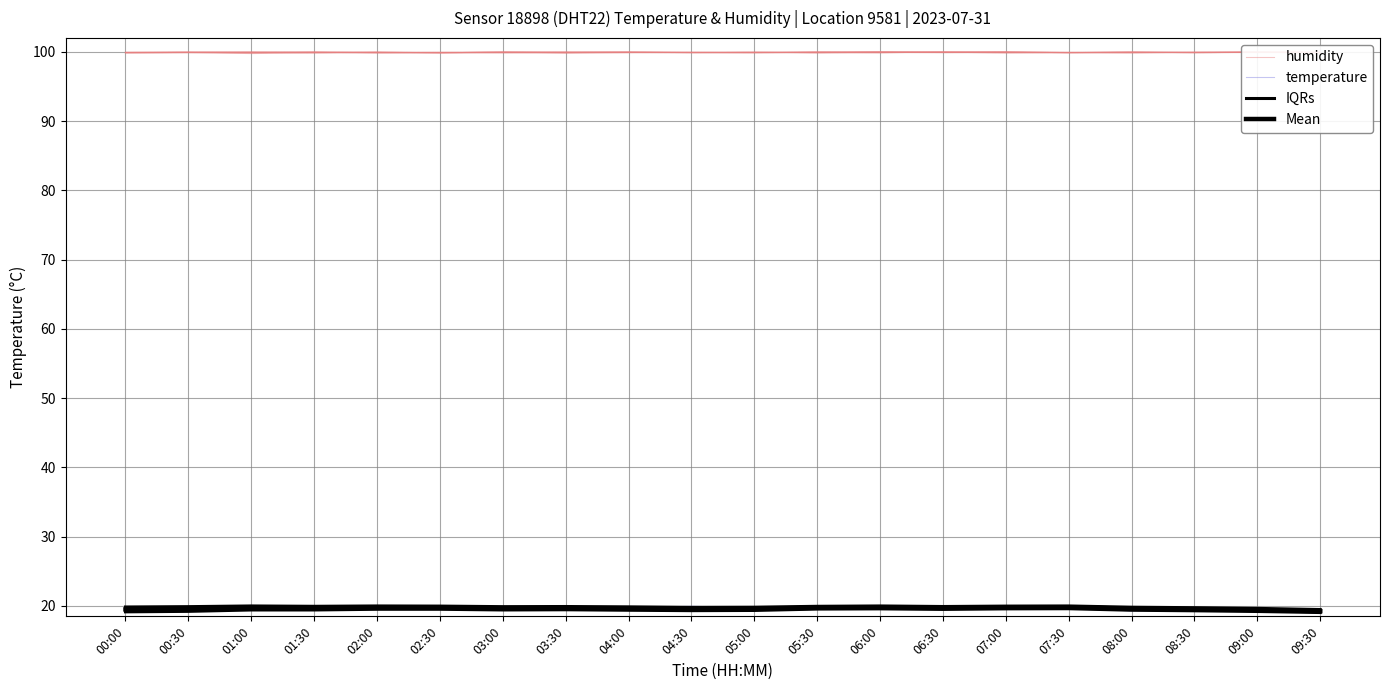

True or false: Mean and humidity cross at least once.

False